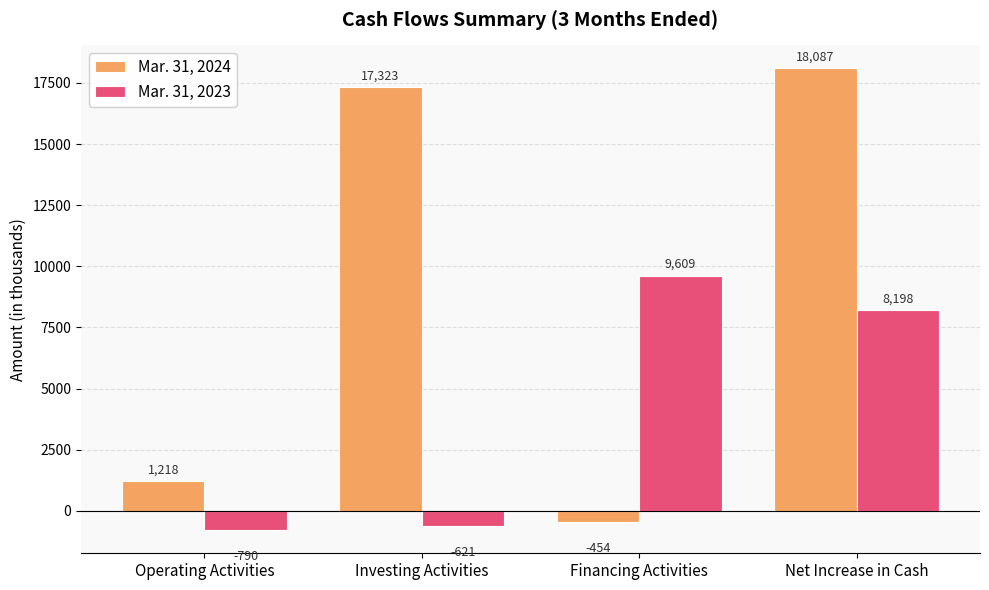

What is the label of the 1st bar from the left?

Operating Activities